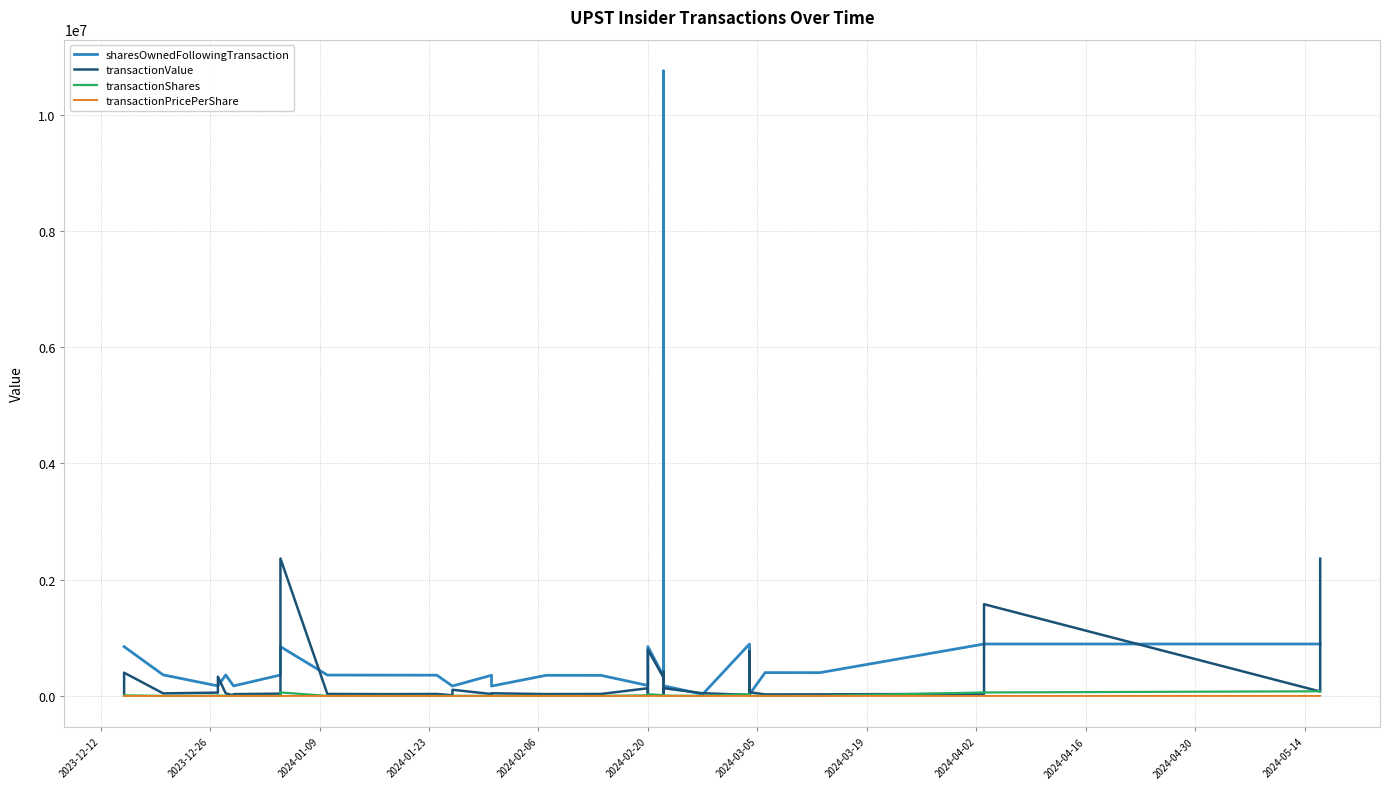

Is it true that transactionValue equals 8884.0 at 2024-03-05?

True